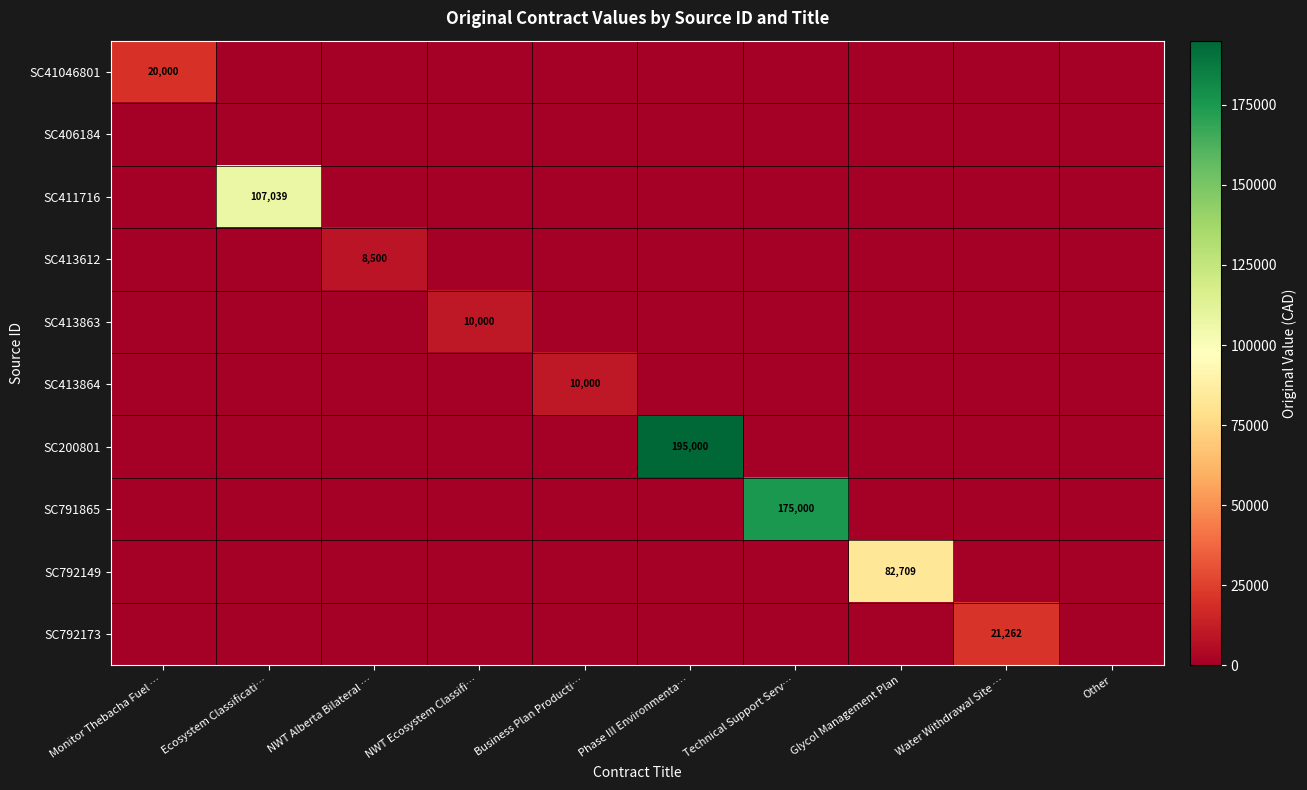

How many data points does each series have?

10